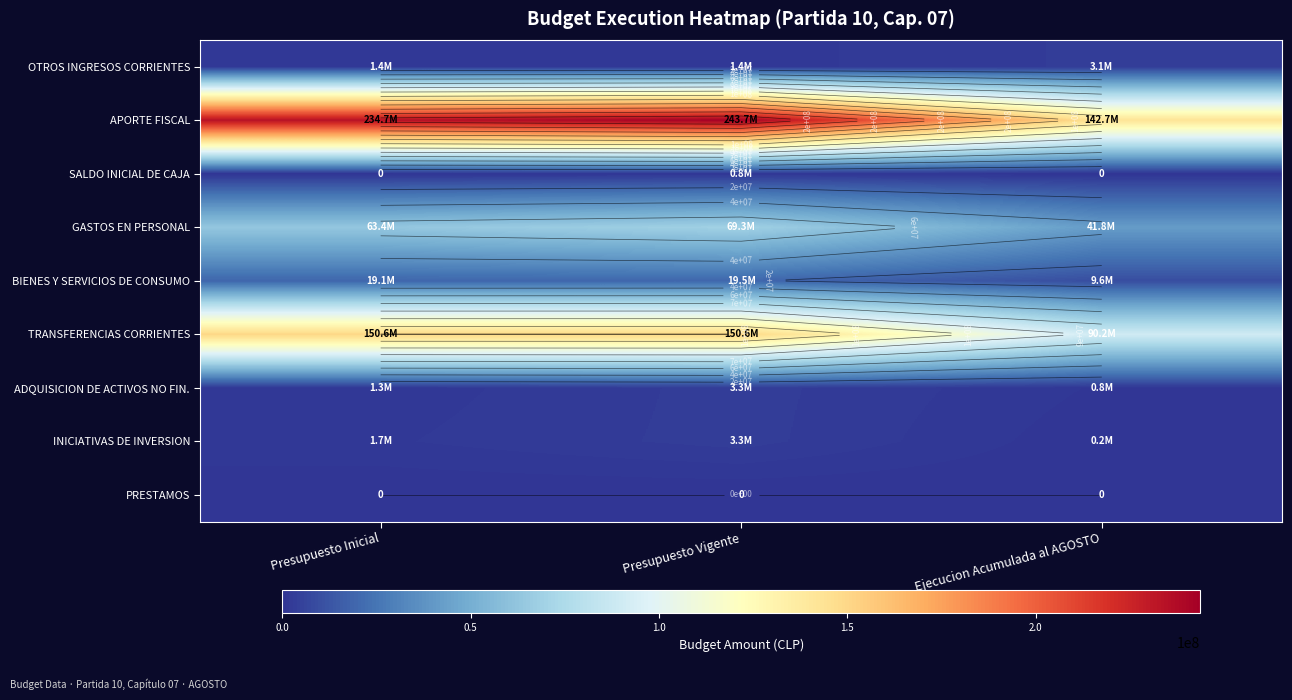

List the labels in order of ADQUISICION DE ACTIVOS NO FIN. value, smallest first.

Ejecucion Acumulada al AGOSTO, Presupuesto Inicial, Presupuesto Vigente